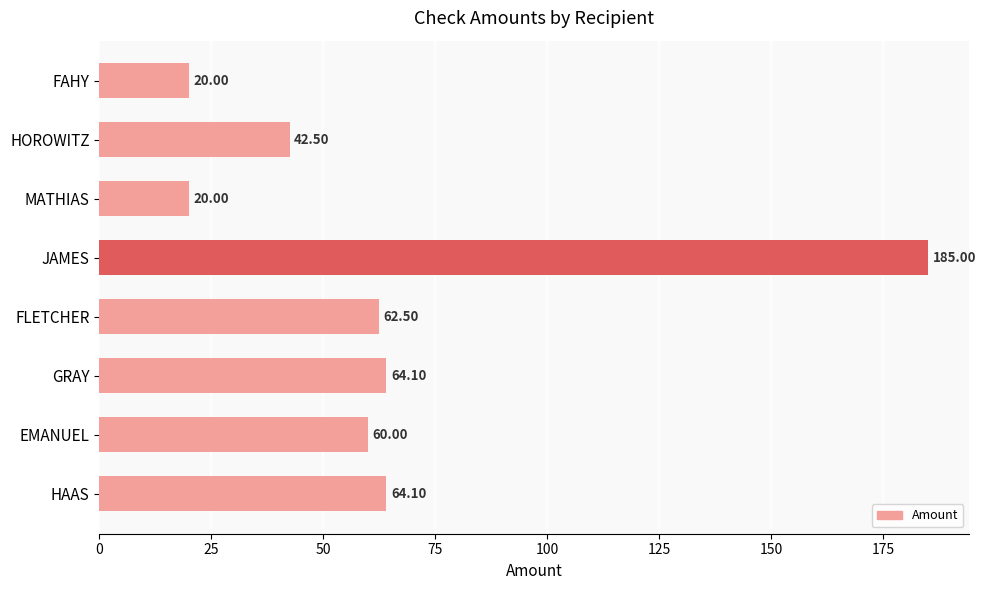

Approximately how many times larger is the value at HAAS compared to FAHY?

3.2